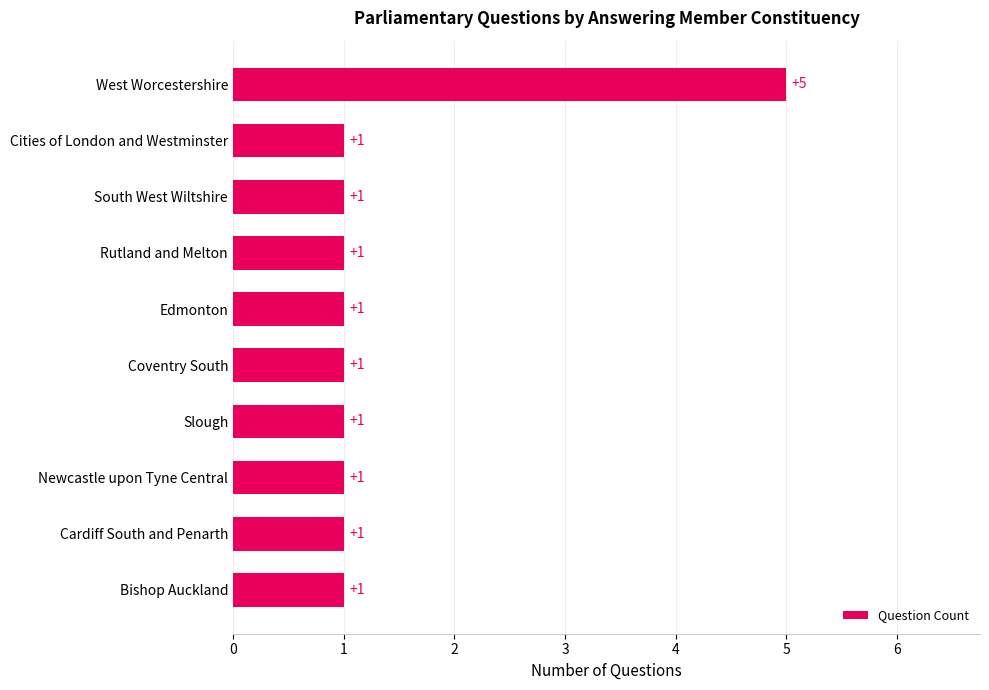

What is the average value?

1